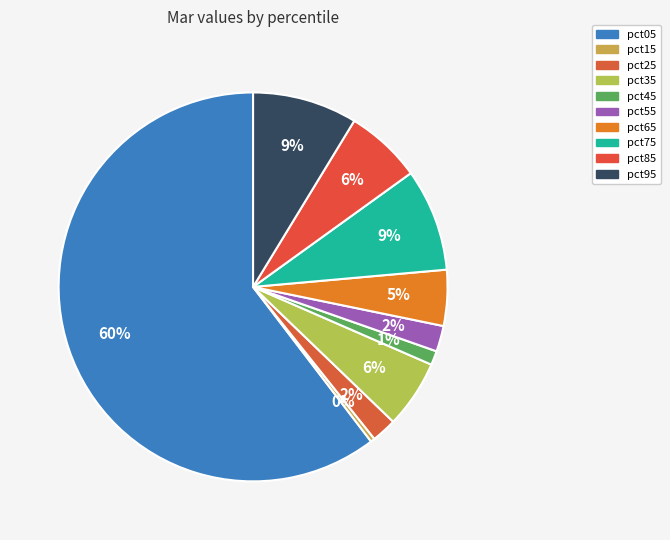

Is pct85 the majority of the pie?

No